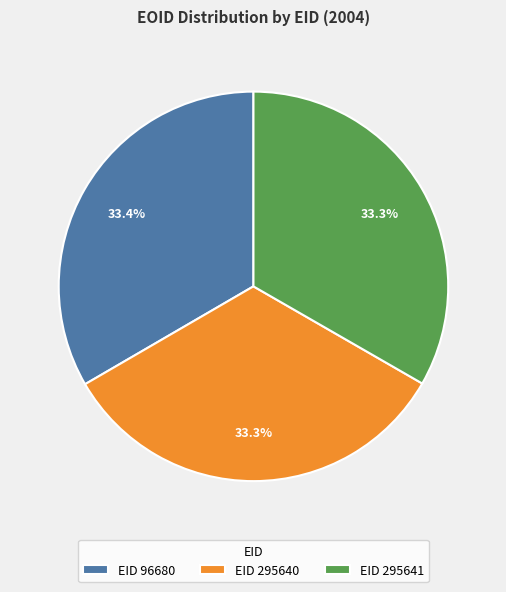

What is the ratio of the value at EID 295641 to the value at EID 96680?

1.0